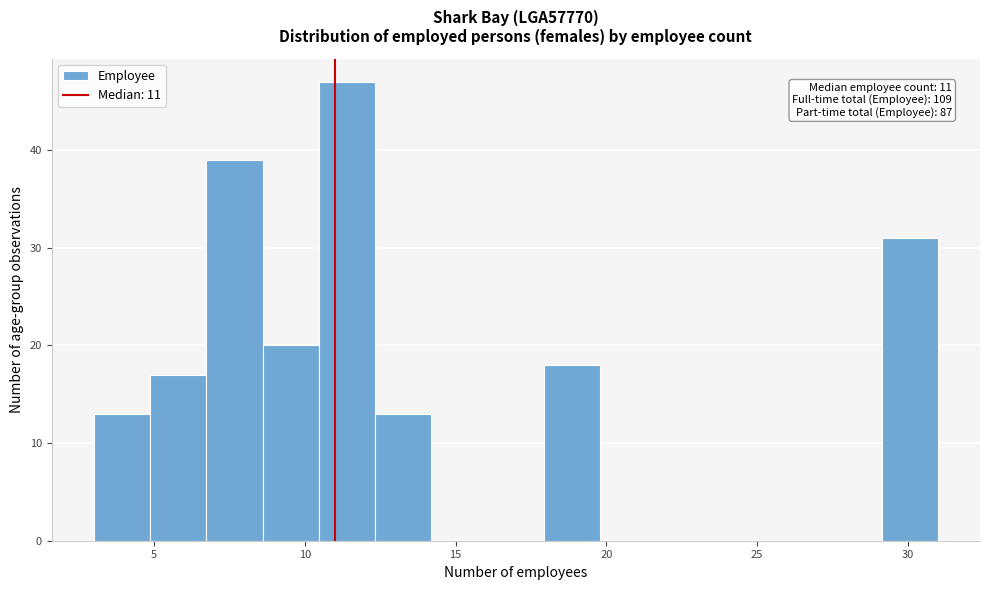

Read against the x-axis, roughly where is the centre of the tallest bar?

11.5